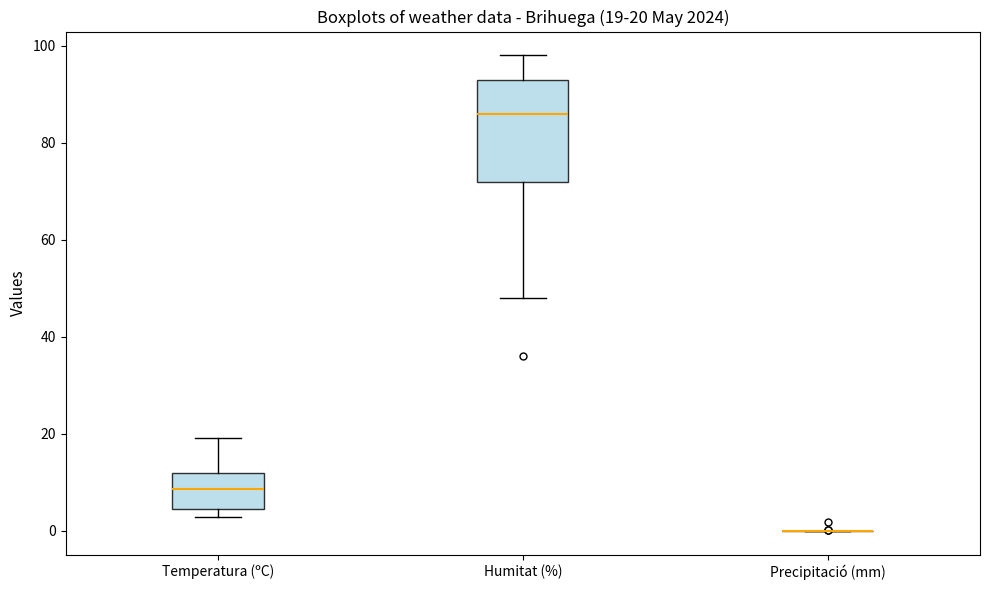

Comparing the boxes themselves (not the whiskers), which one is the tallest?

Humitat (%)